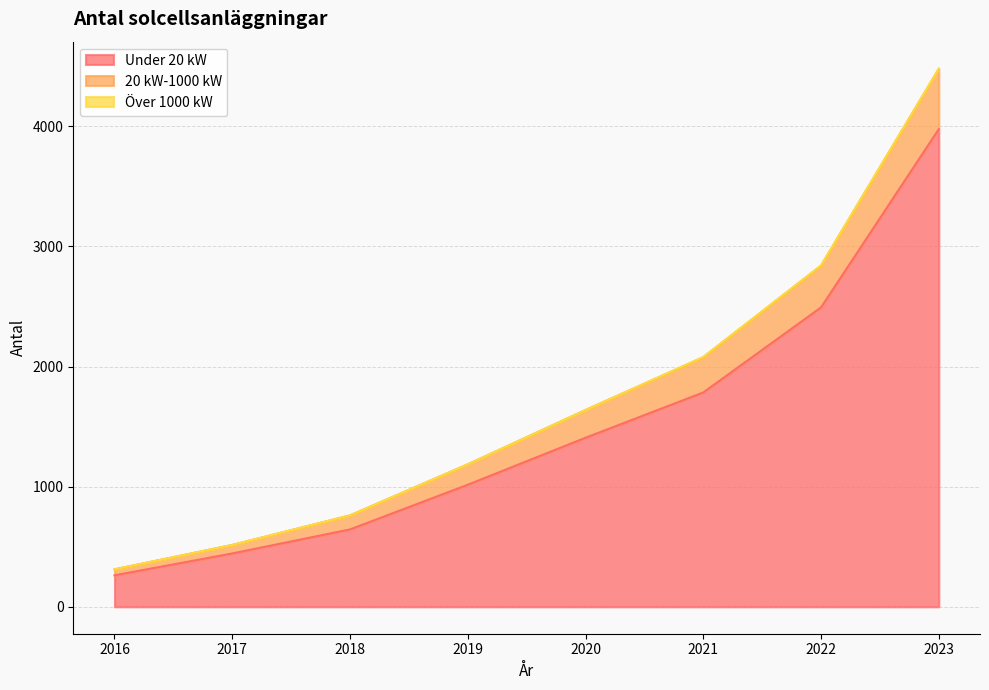

True or false: Under 20 kW has a value of 1063 at 2023.

False